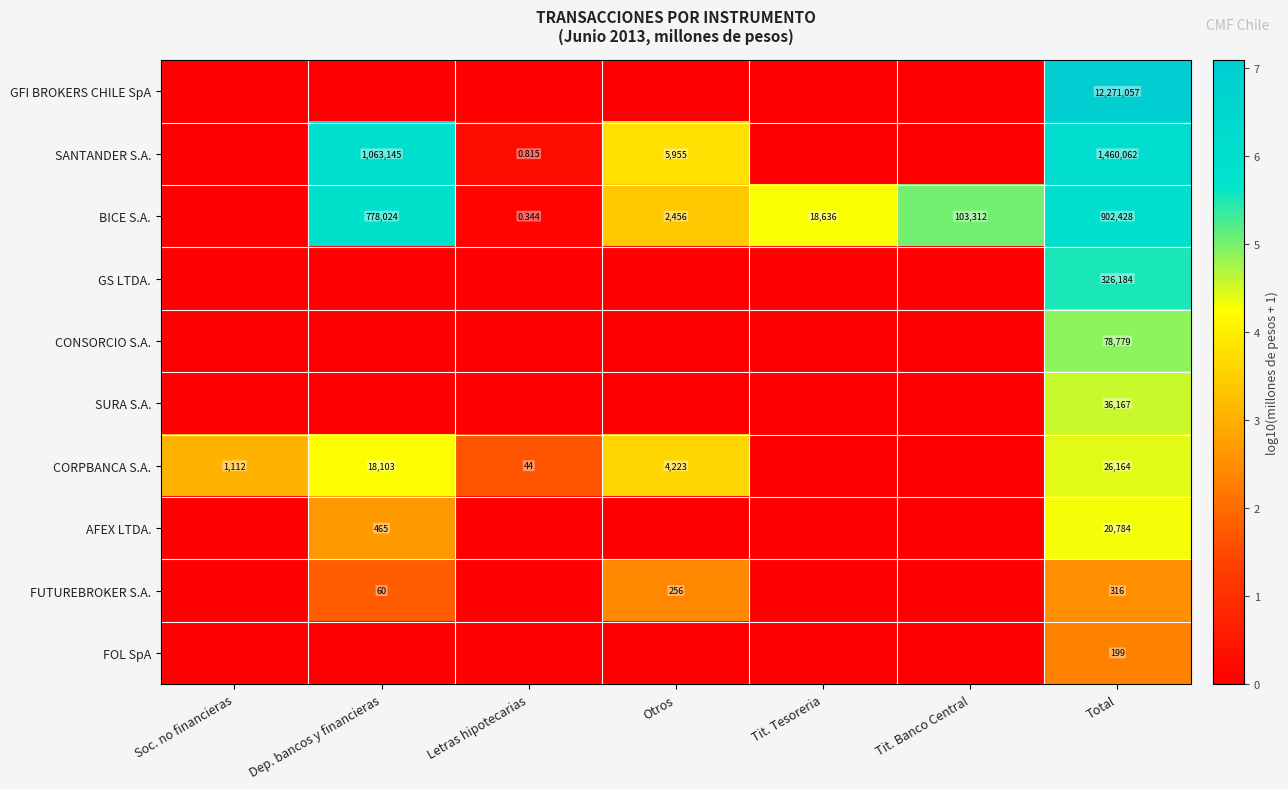

The value of FUTUREBROKER S.A. at Letras hipotecarias is -1.3. True or false?

False